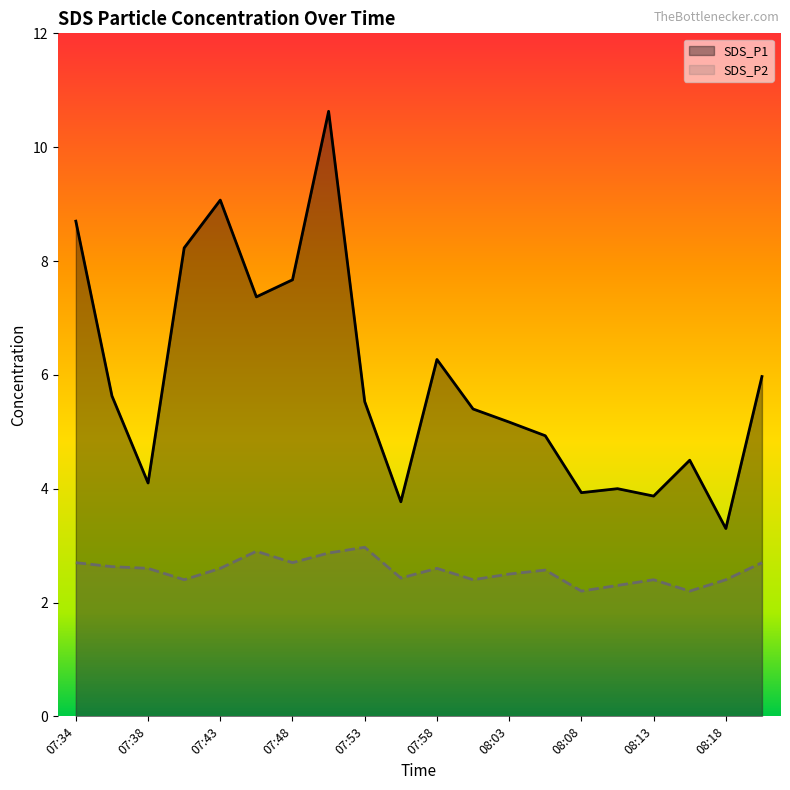

What are all the series names shown in the legend?

SDS_P1, SDS_P2